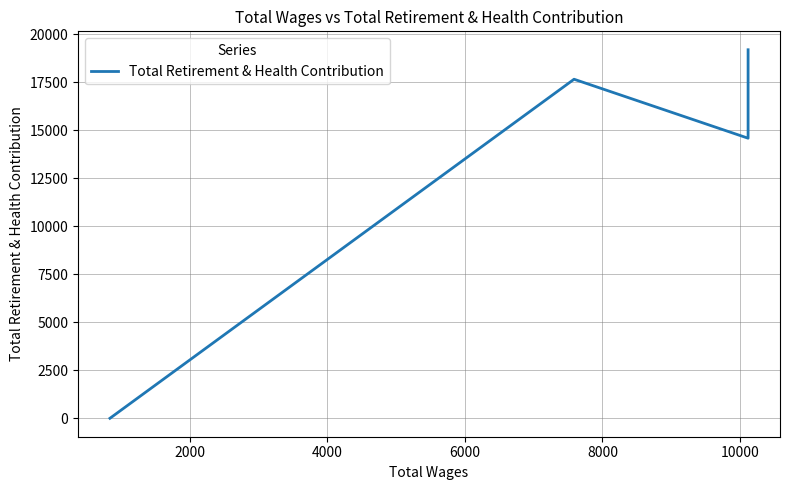

What is the maximum value shown in the chart?

19188